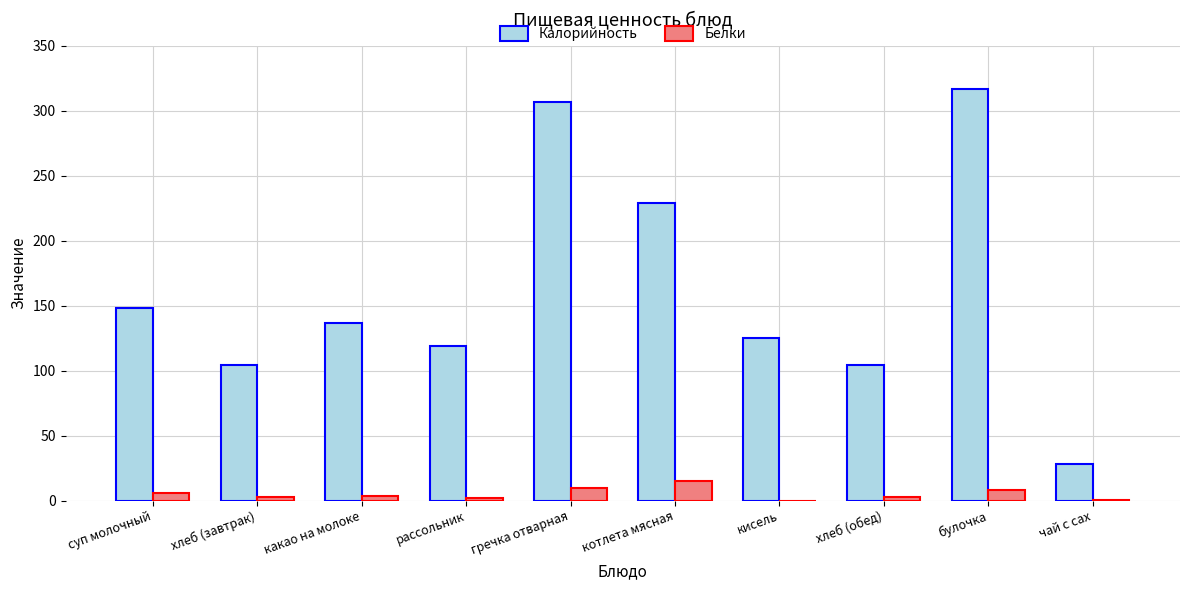

What value does the Калорийность series have at булочка?

317.0